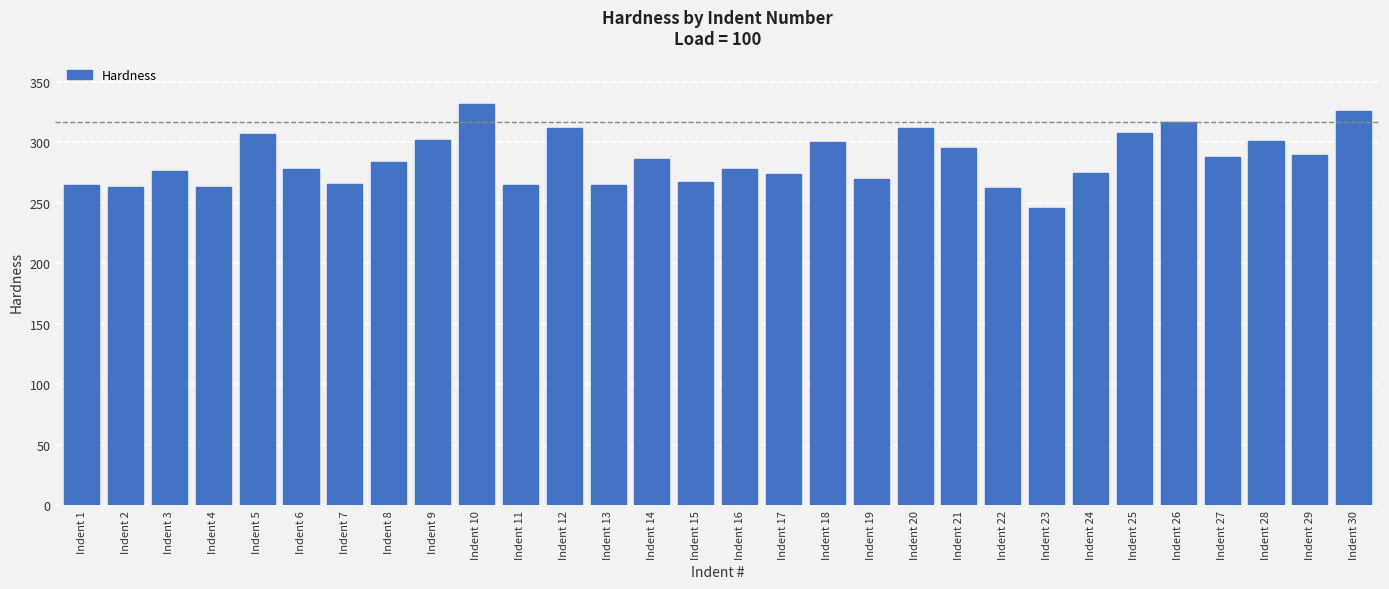

What is the change in value from Indent 25 to Indent 26?

+9